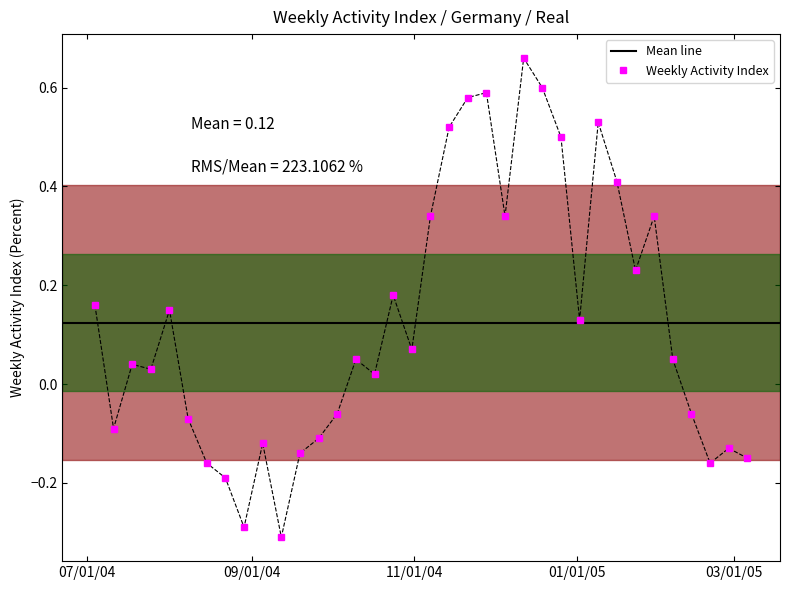

What is the label of the 34th point from the left?

2005-02-20